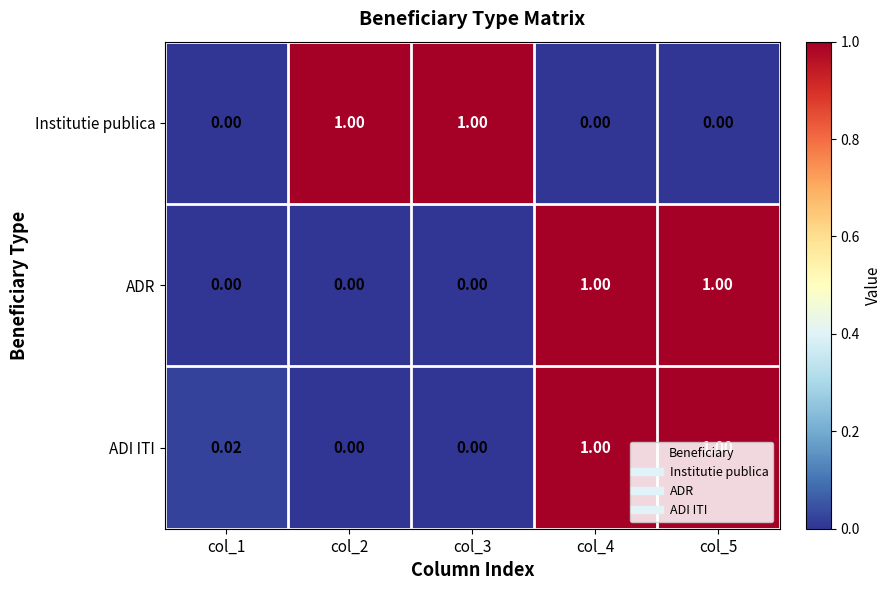

Between col_1 and col_2, which series saw the biggest shift?

Institutie publica